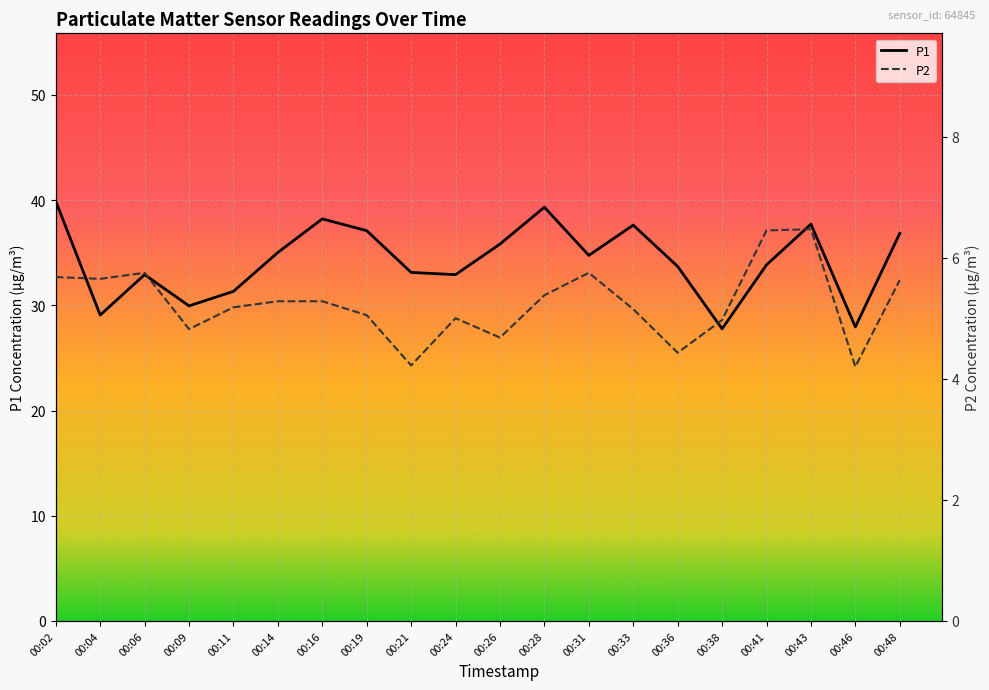

At which category is the sum across all series the highest?

00:02